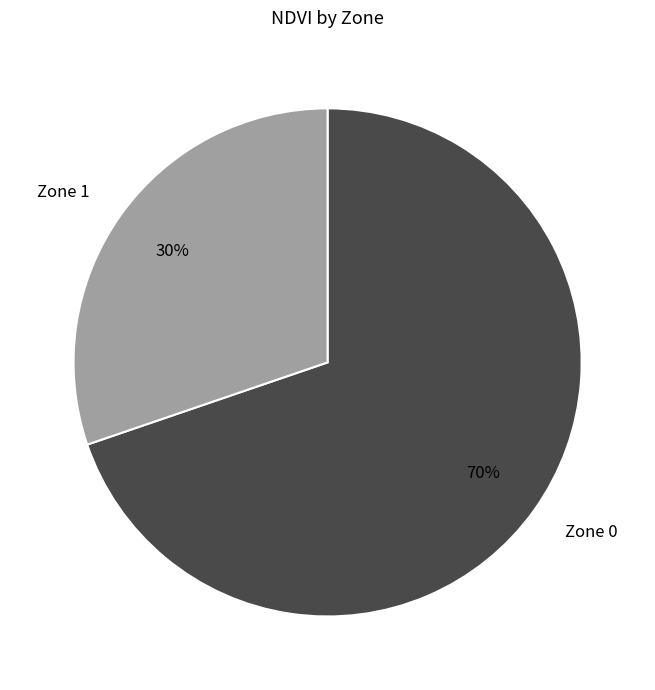

Approximately how many times larger is the value at Zone 1 compared to Zone 0?

0.4